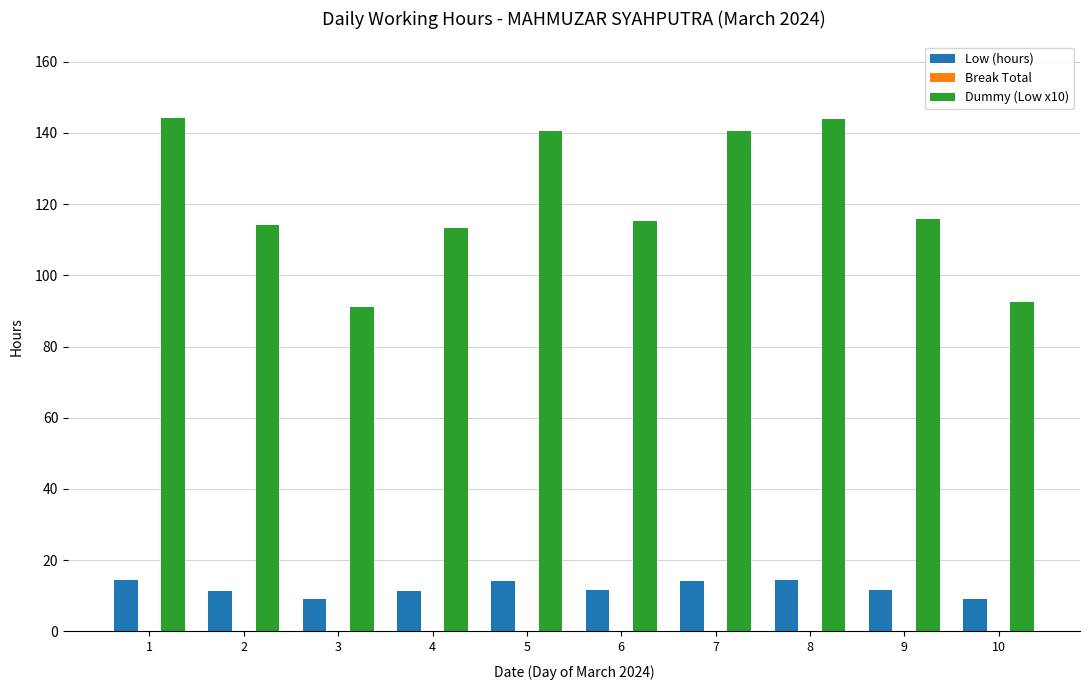

What is the difference between the highest and lowest values at 1?

129.7